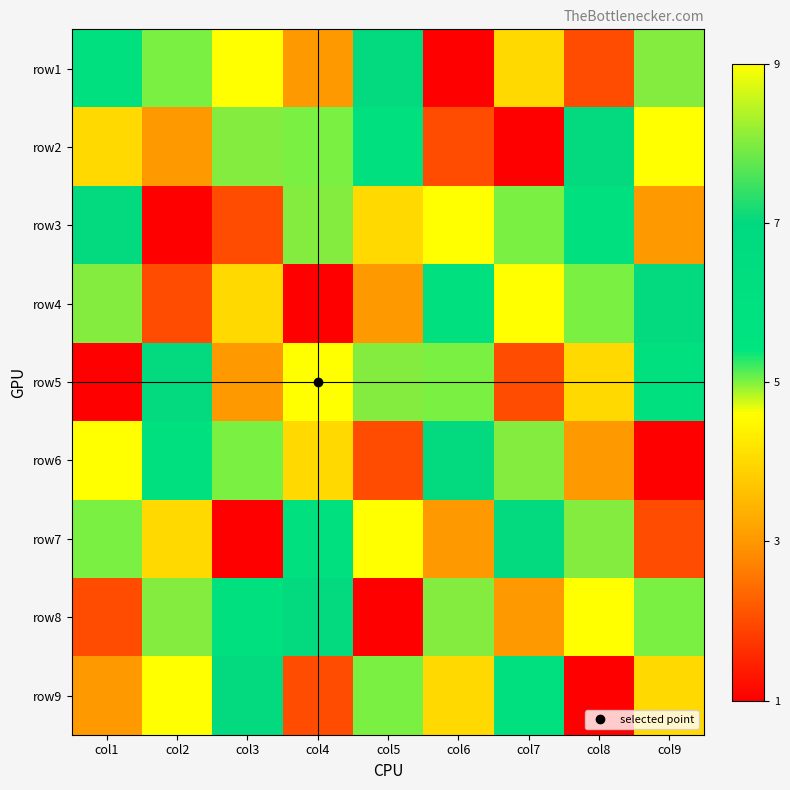

What is the smallest value displayed?

1